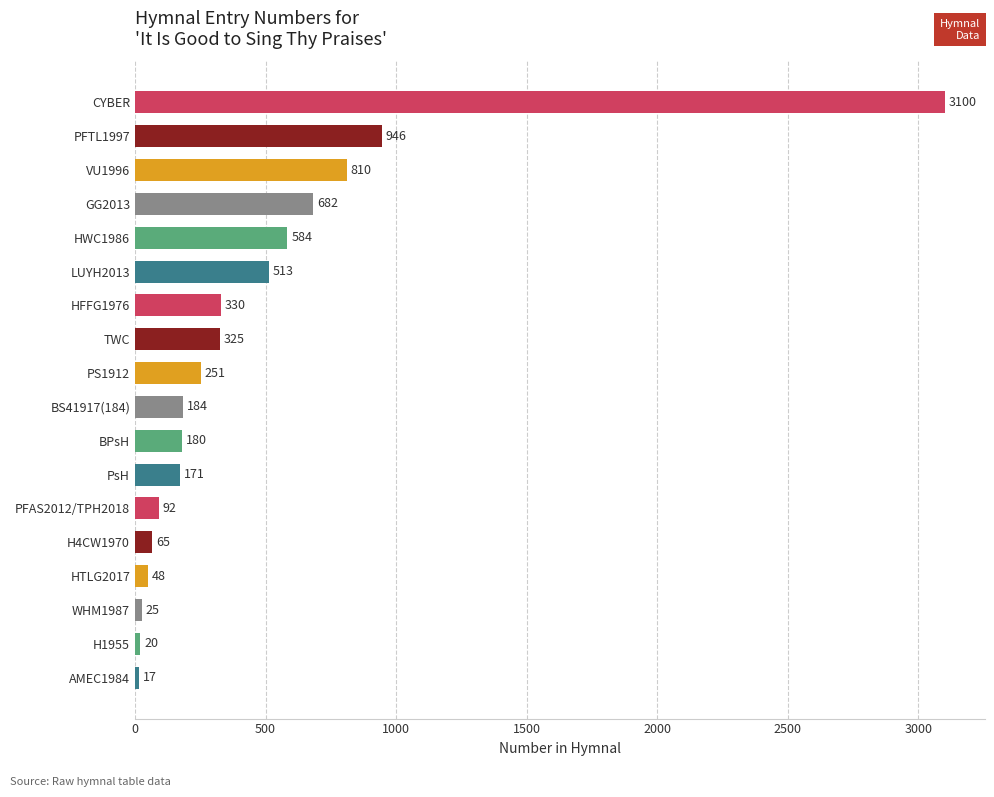

How many bars are there in total?

18